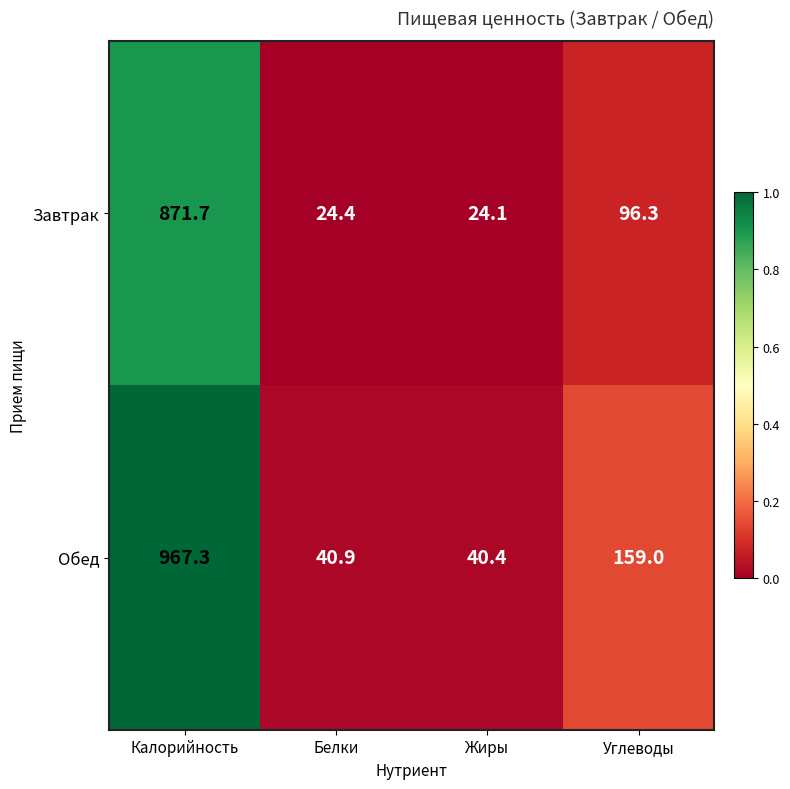

Rank the series by their average value, from highest to lowest.

Обед, Завтрак